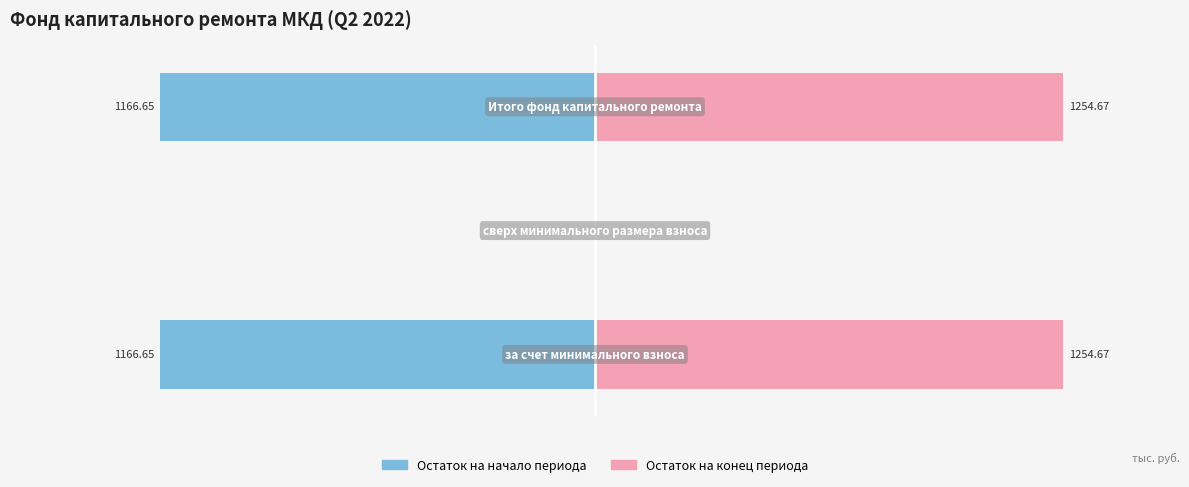

How many groups of bars are there?

3